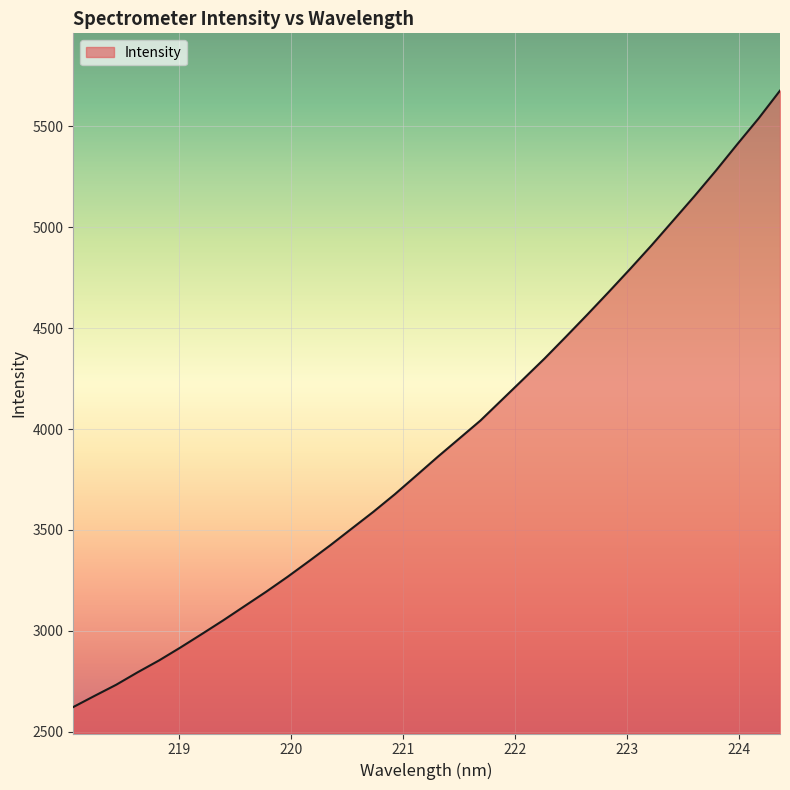

What is the minimum value shown in the chart?

2622.6